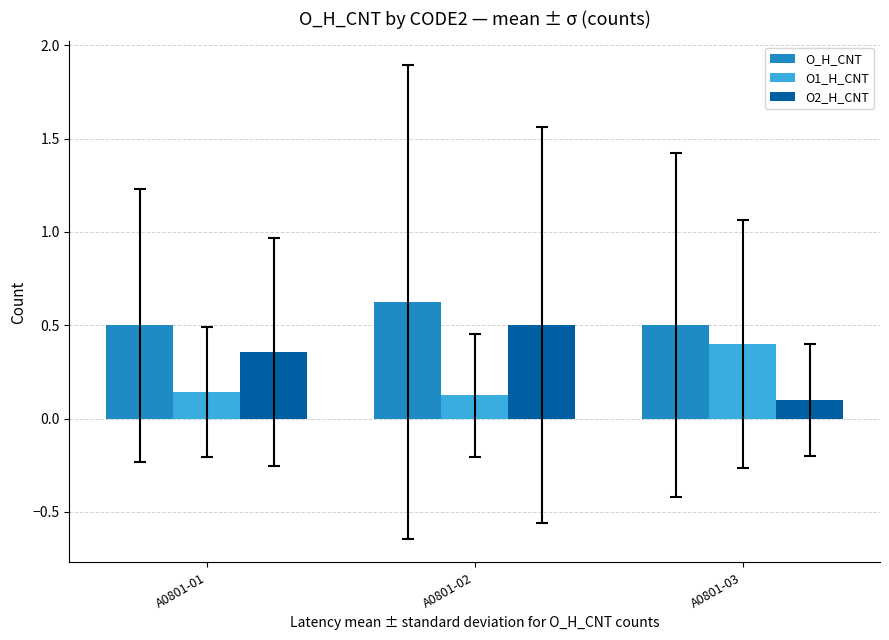

What is the sum of all O_H_CNT values?

1.6